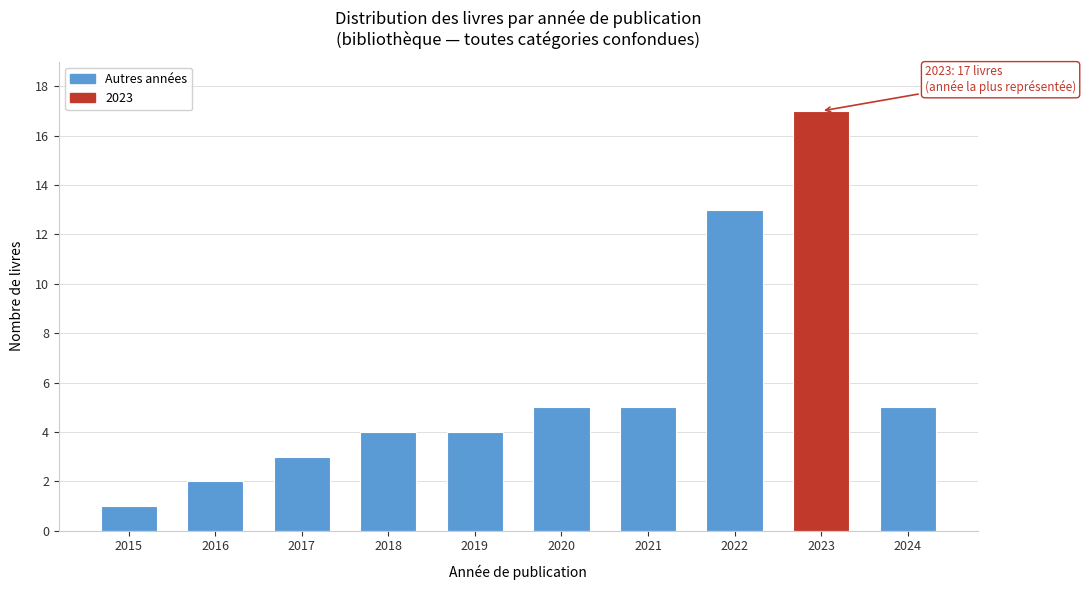

Reading right to left, transcribe all the data shown in this chart.

2024=5	2023=17	2022=13	2021=5	2020=5	2019=4	2018=4	2017=3	2016=2	2015=1